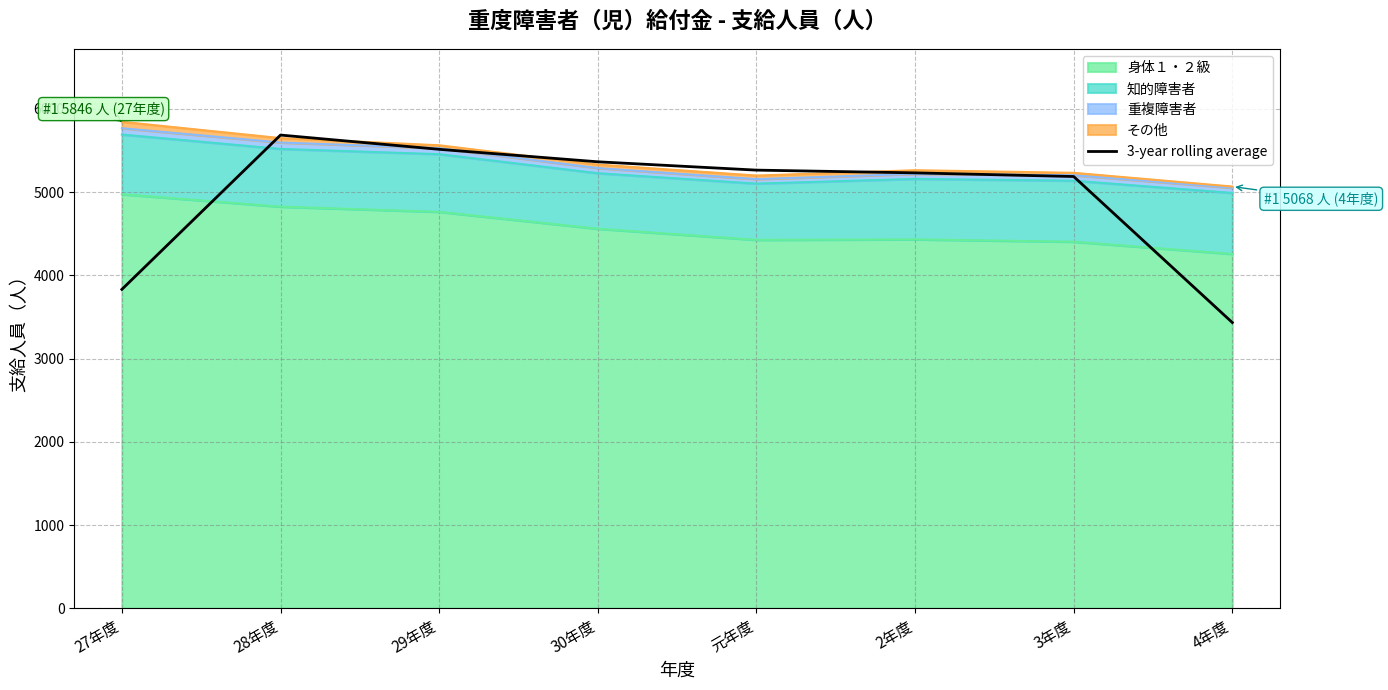

How many lines are shown in the chart?

1